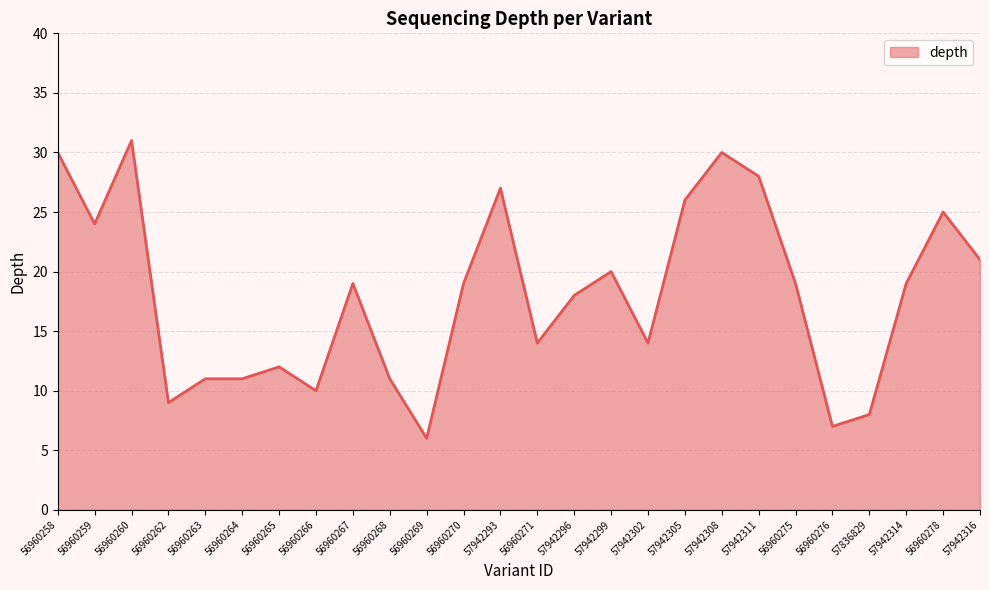

How many lines are shown in the chart?

1